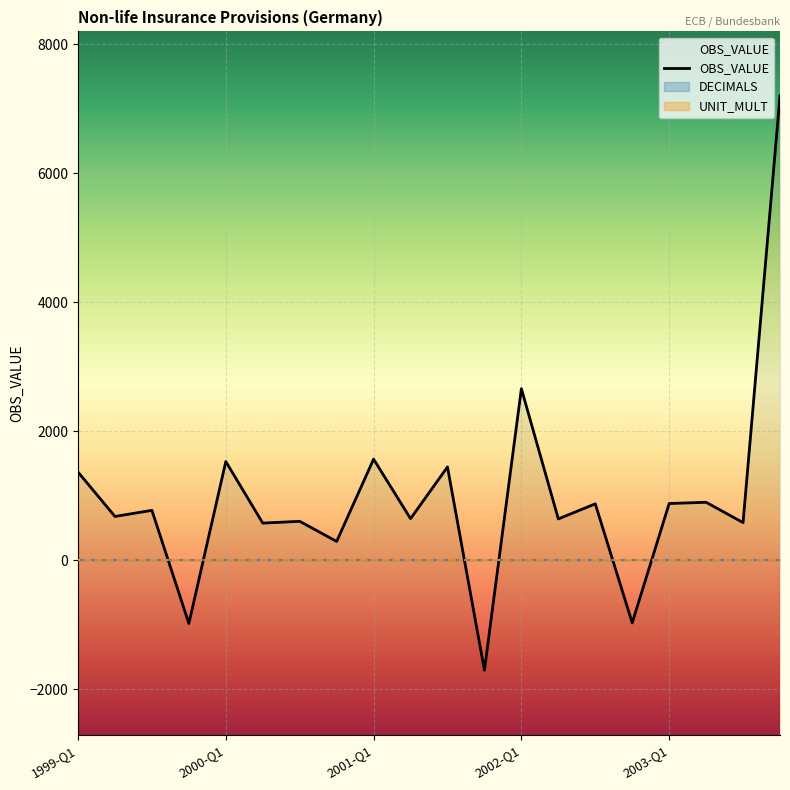

Where is the data nearest to the value 2748?

2002-Q1